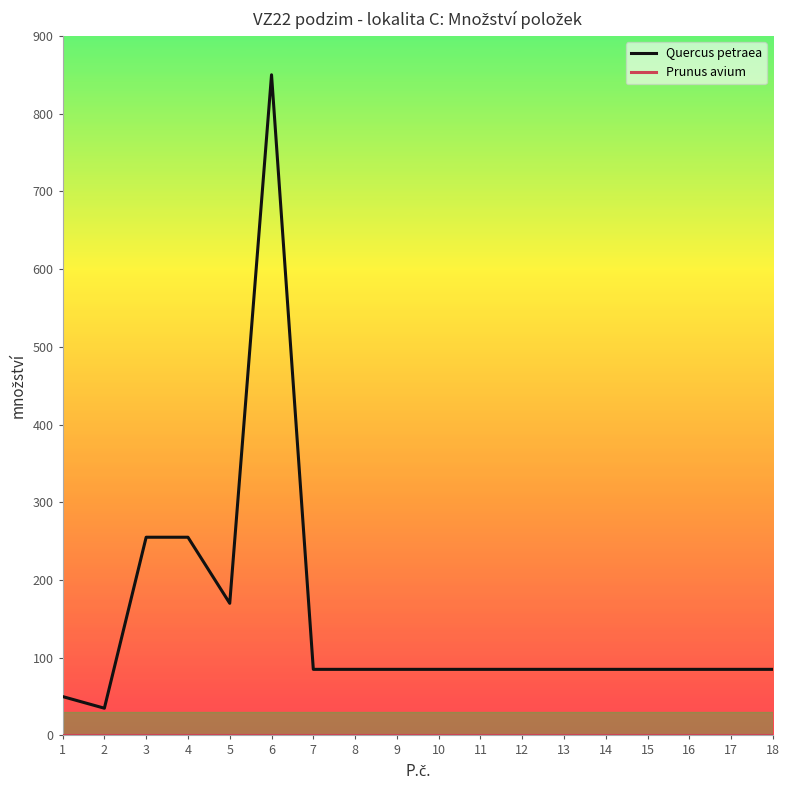

The value of Quercus petraea at 6 is 850. True or false?

True